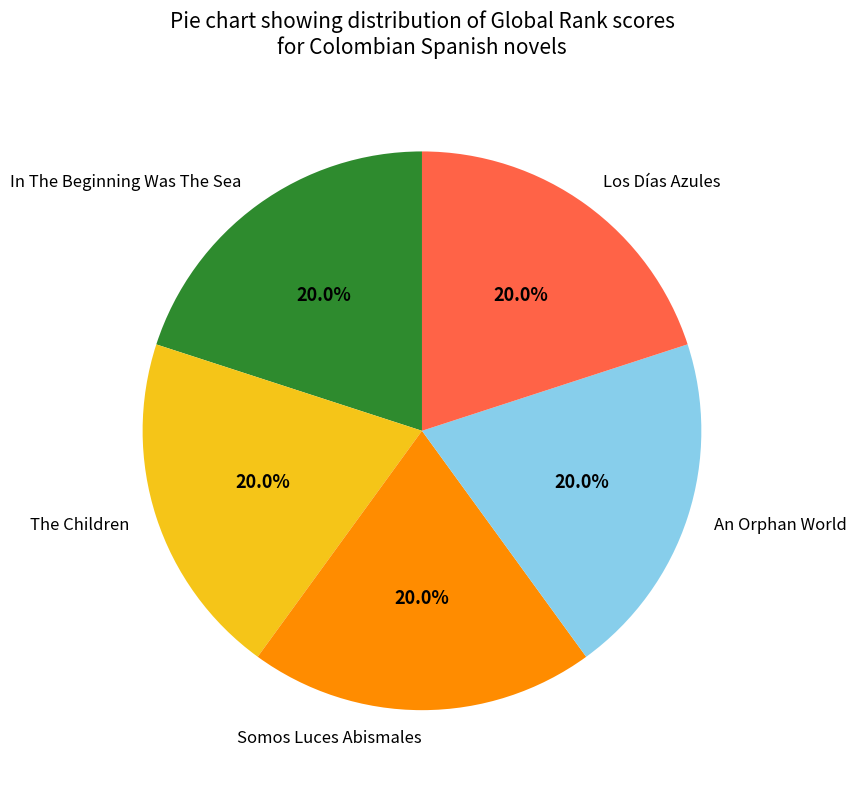

Does Somos Luces Abismales account for over 50% of the chart?

No